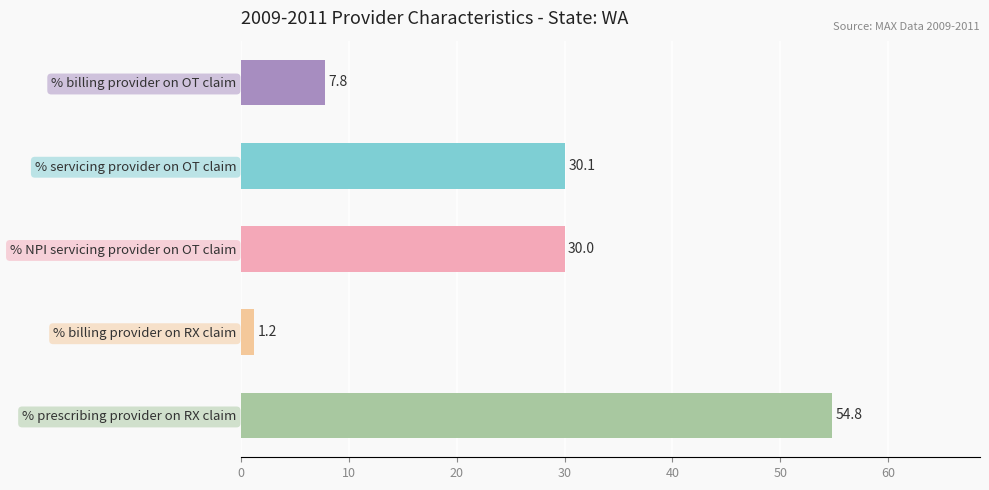

How many bars are there in total?

5